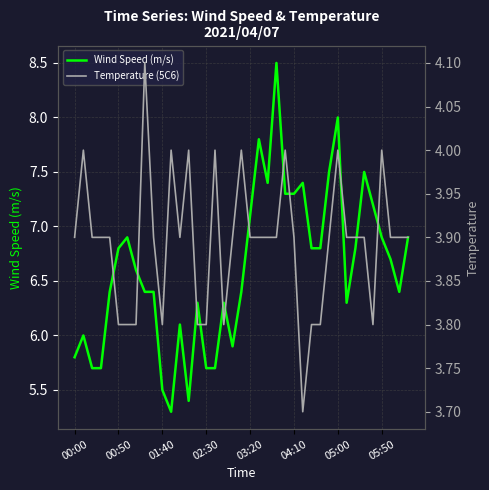

How many lines are shown in the chart?

2